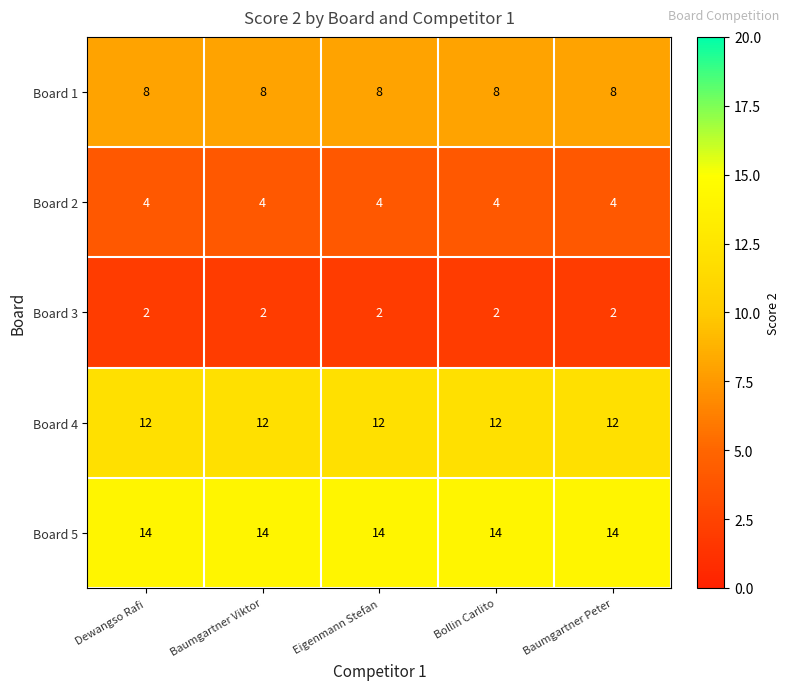

What is the highest value of the Board 1 series?

8